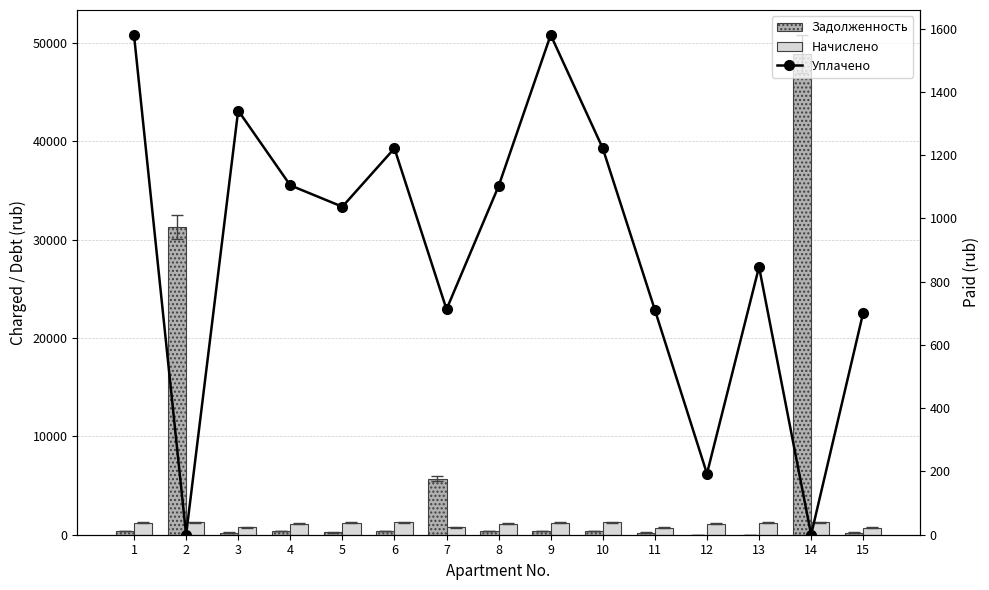

The Задолженность series shows 50.3 at 15. True or false?

False